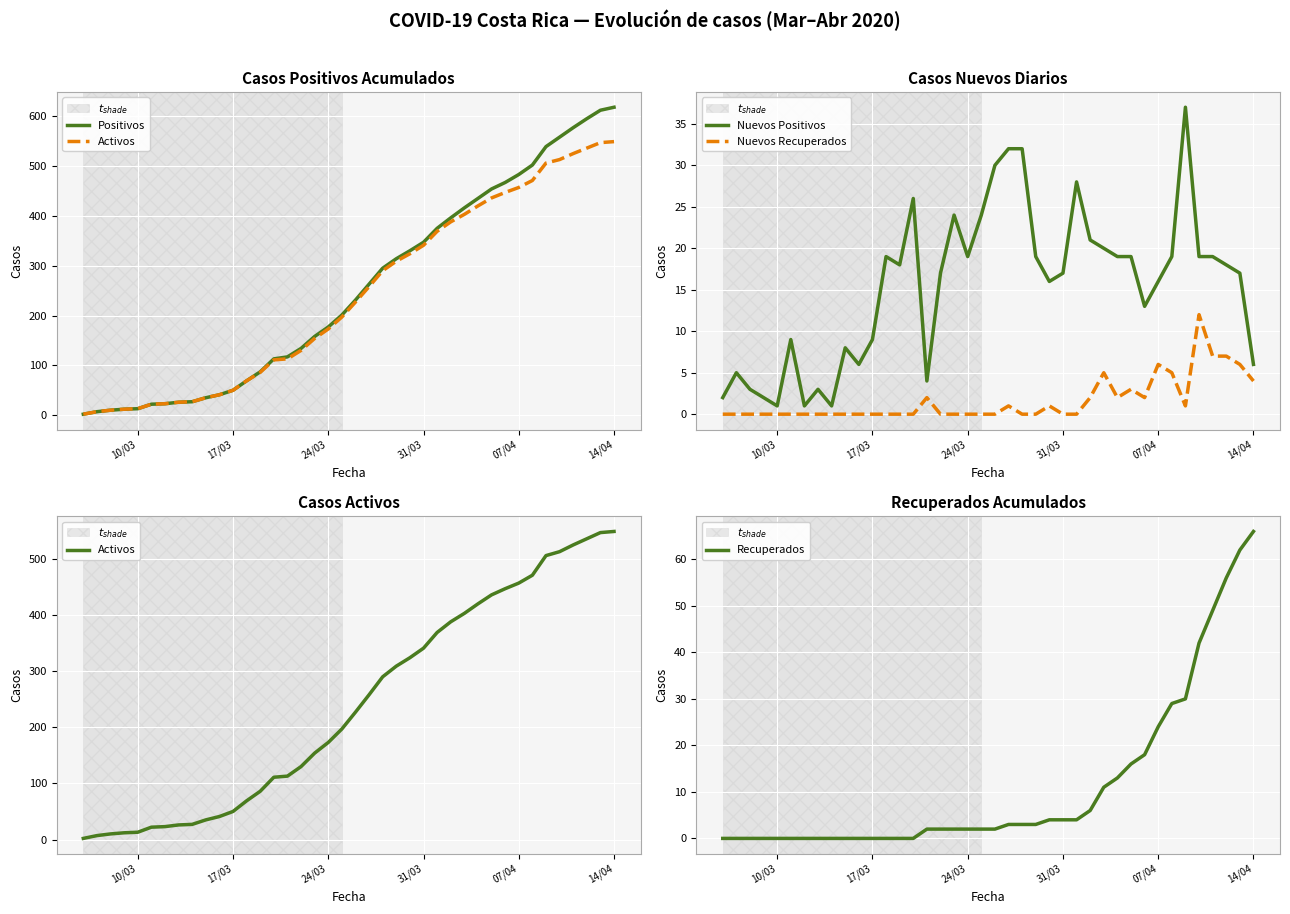

True or false: Nuevos Positivos and Nuevos Recuperados intersect in this chart.

False